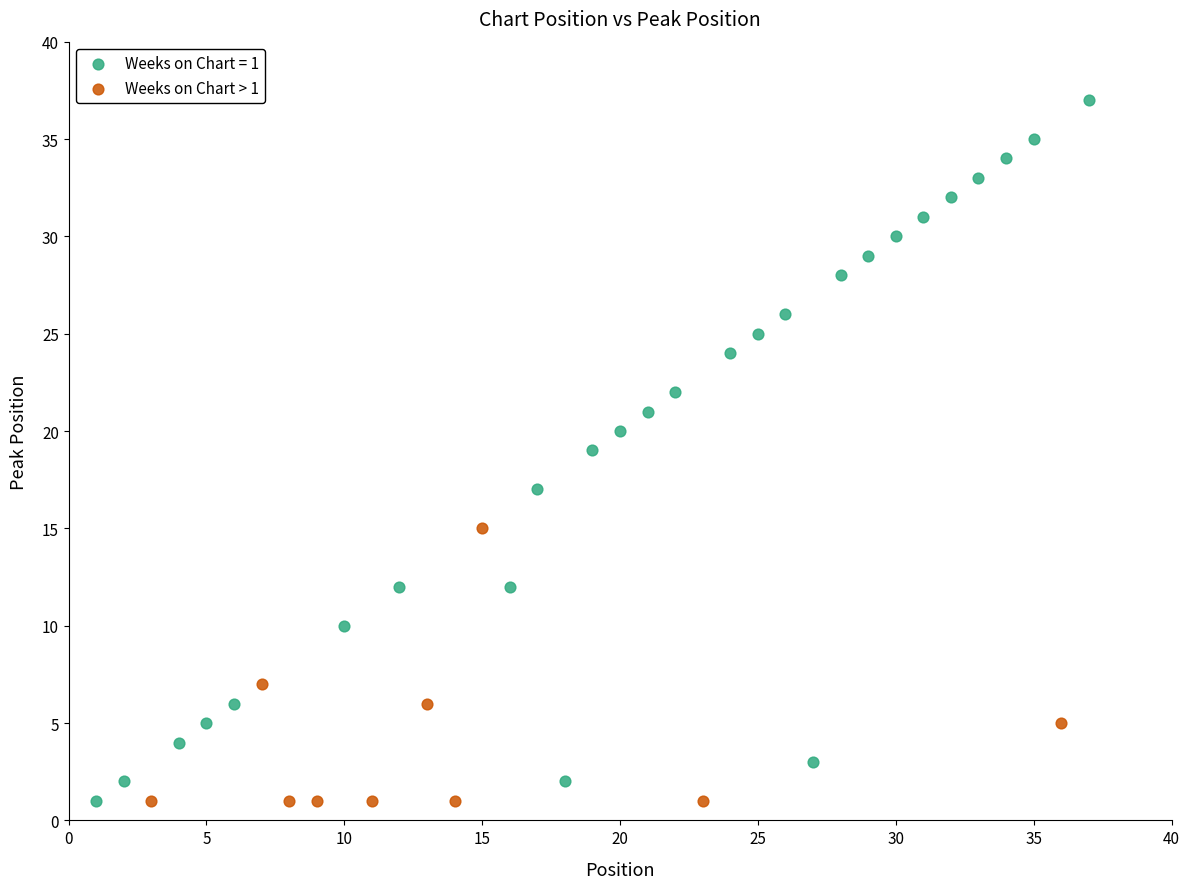

Which series contains the highest Y value?

Weeks on Chart = 1